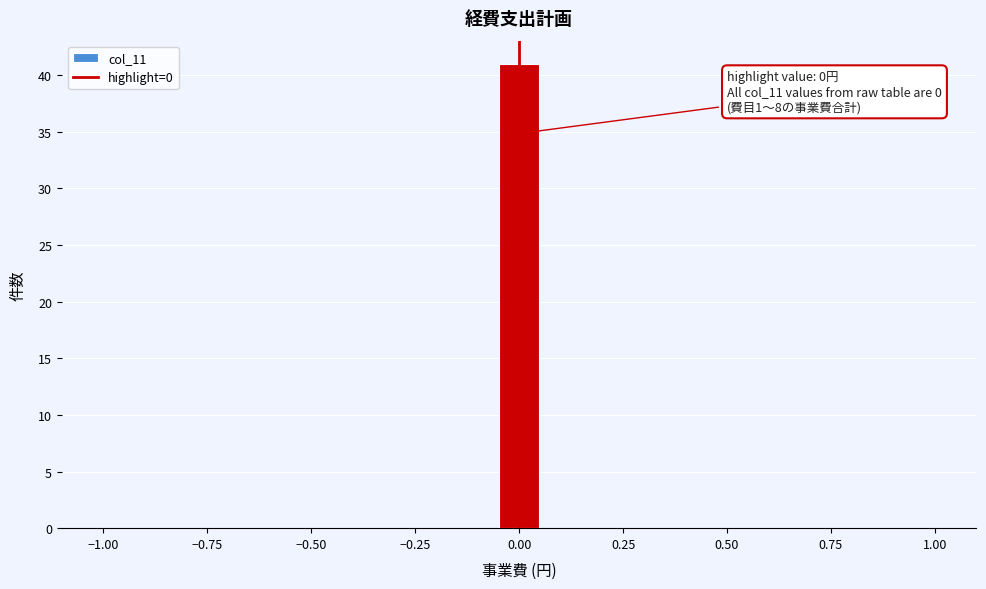

Around what value on the x-axis is the tallest bar? Give the approximate position of its centre, as read against the axis.

0.00